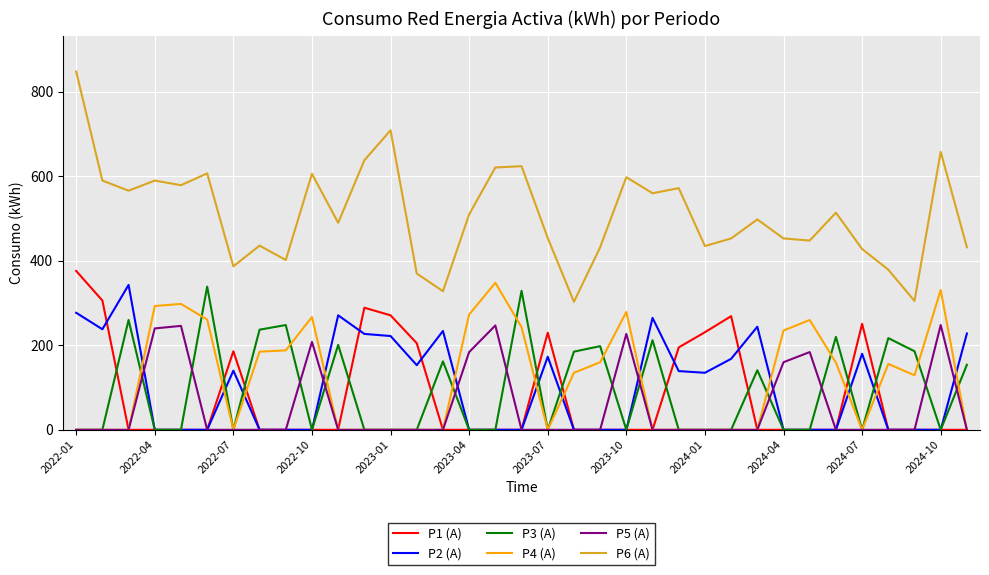

What is the greatest value displayed?

848